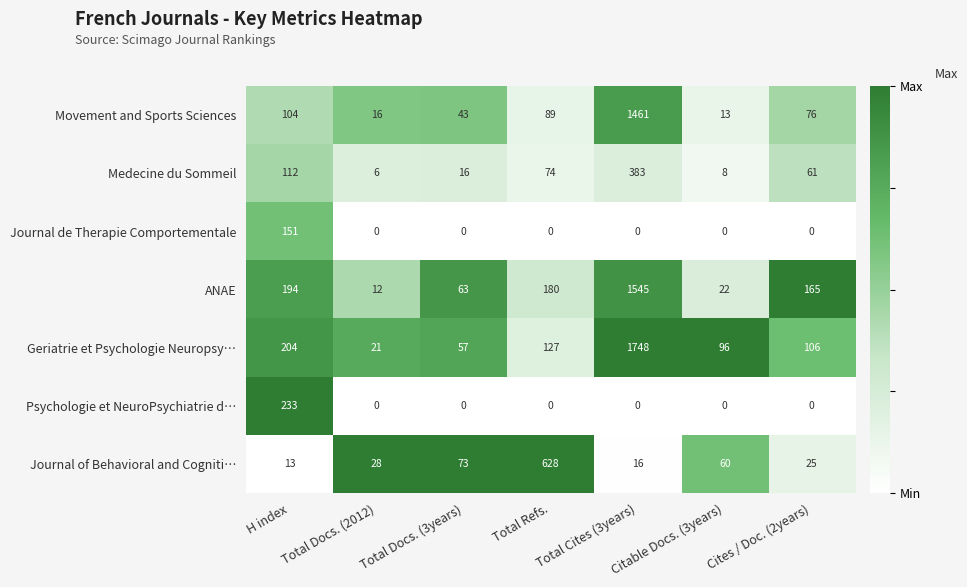

What is the spread (max minus min) of values at Cites / Doc. (2years)?

165